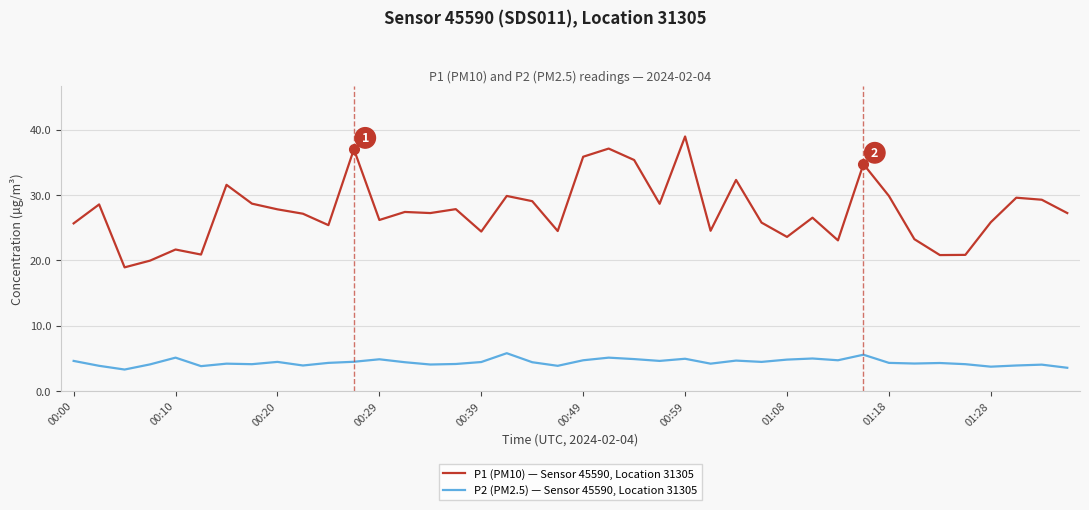

Rank the series by their maximum value, from highest to lowest.

P1 (PM10) — Sensor 45590, Location 31305, P2 (PM2.5) — Sensor 45590, Location 31305